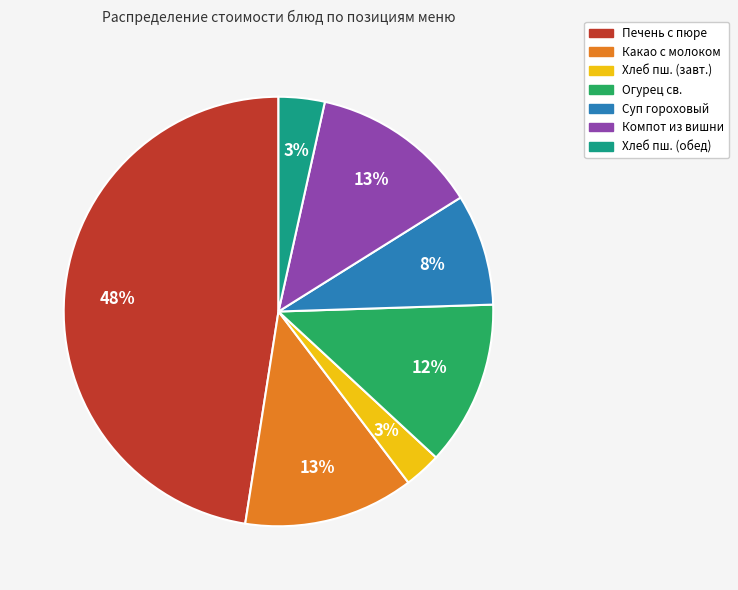

Which category has the biggest portion of the pie?

Печень с пюре